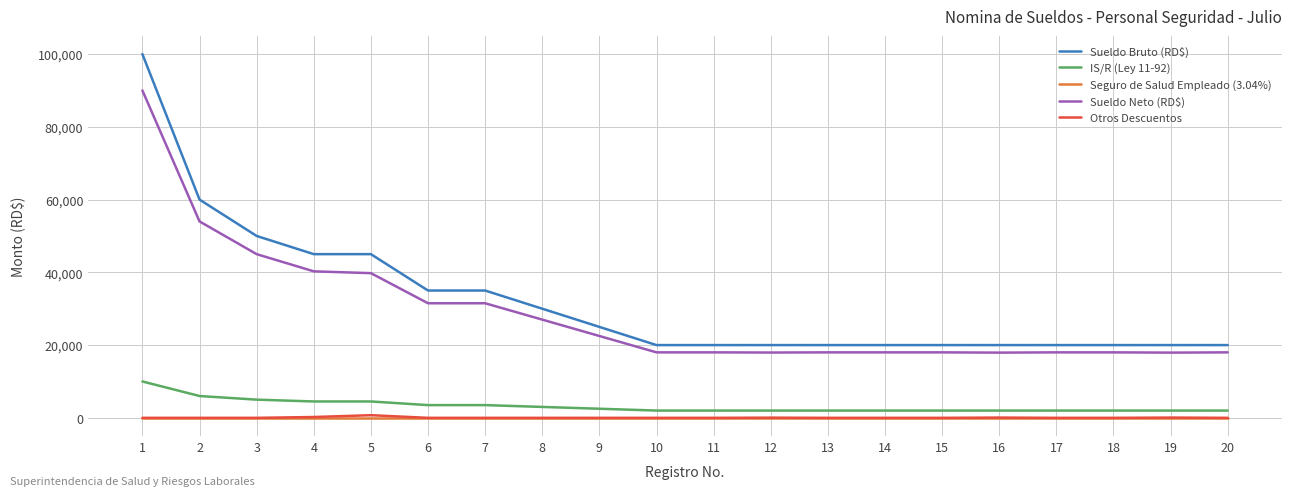

Is the value of Sueldo Neto (RD$) at 19 greater than the value of Otros Descuentos at 12?

Yes